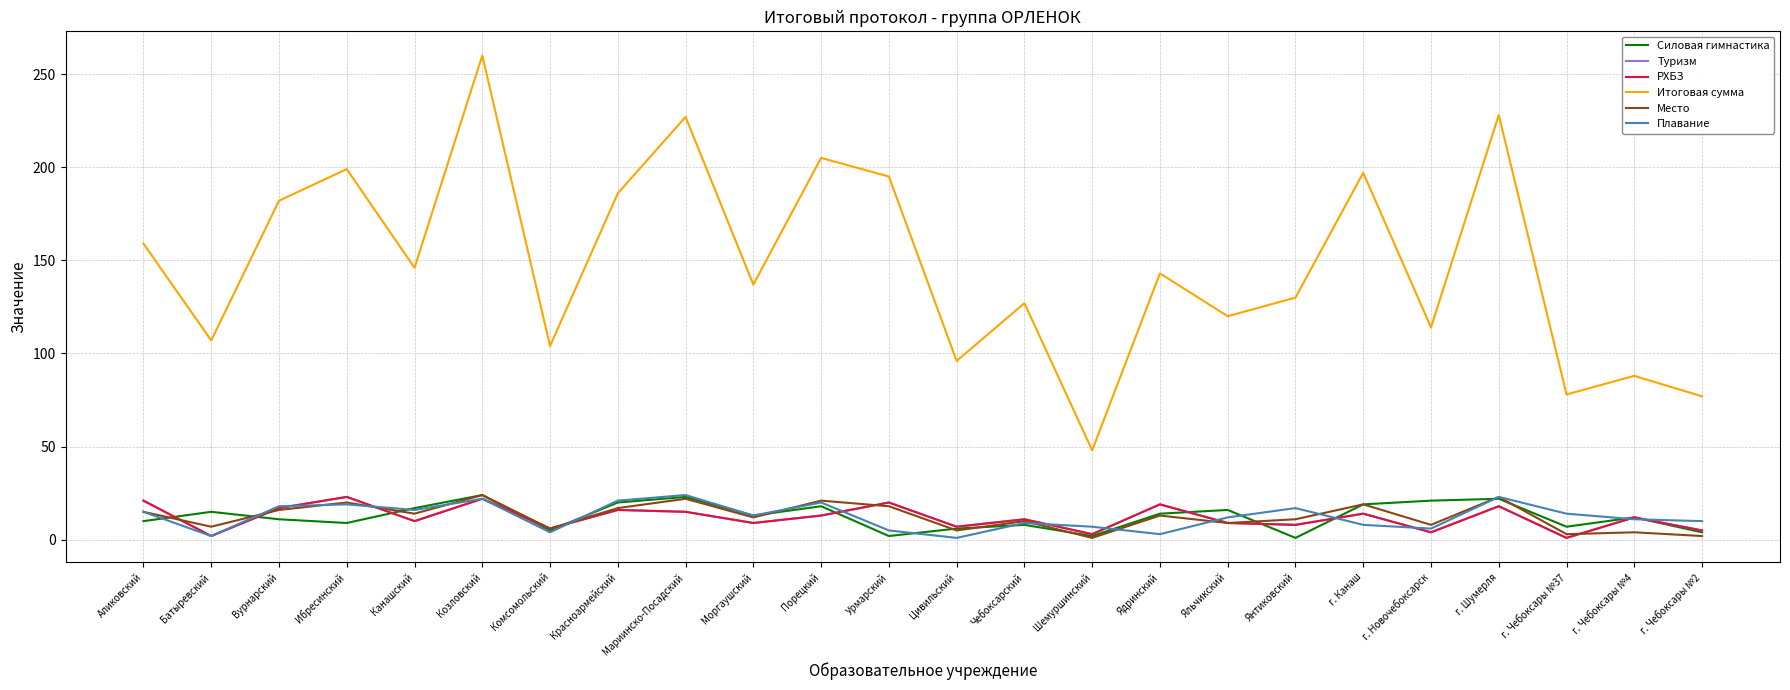

What position from the right is г. Чебоксары №2?

1